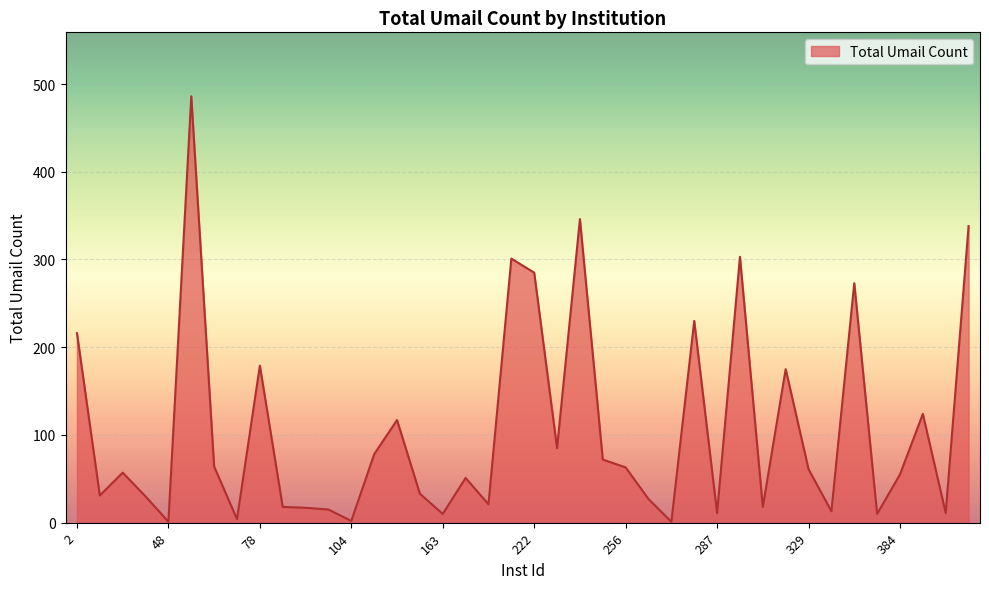

What is the greatest value displayed?

486